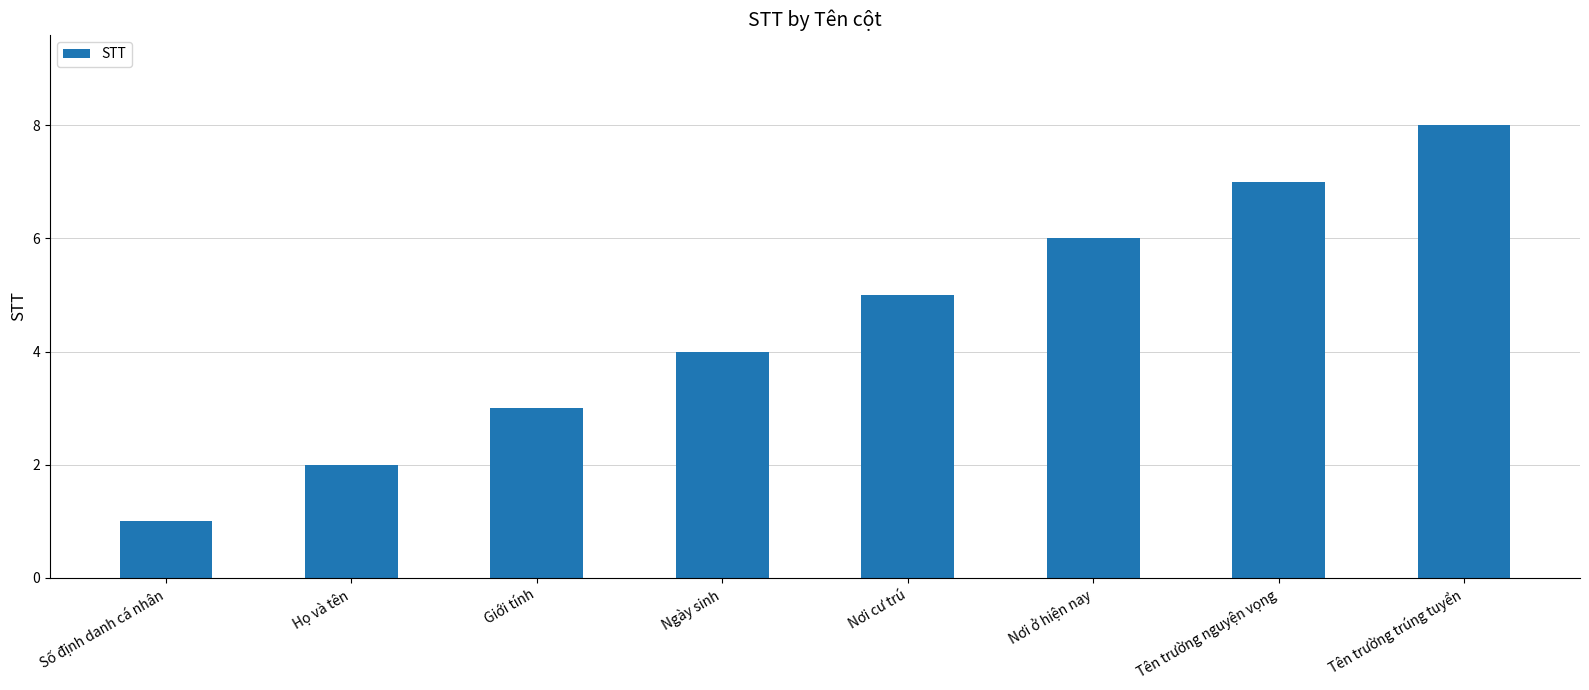

List the labels in order of value, smallest first.

Số định danh cá nhân, Họ và tên, Giới tính, Ngày sinh, Nơi cư trú, Nơi ở hiện nay, Tên trường nguyện vọng, Tên trường trúng tuyển